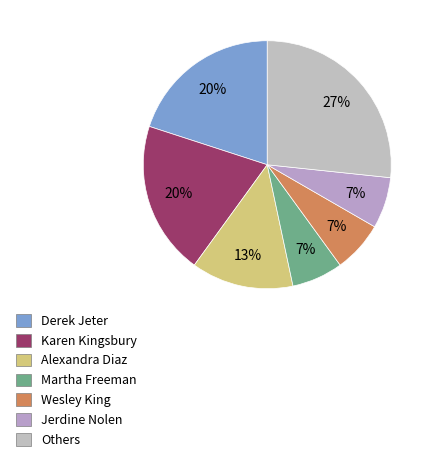

To the nearest percent, what is the average slice percentage?

14%